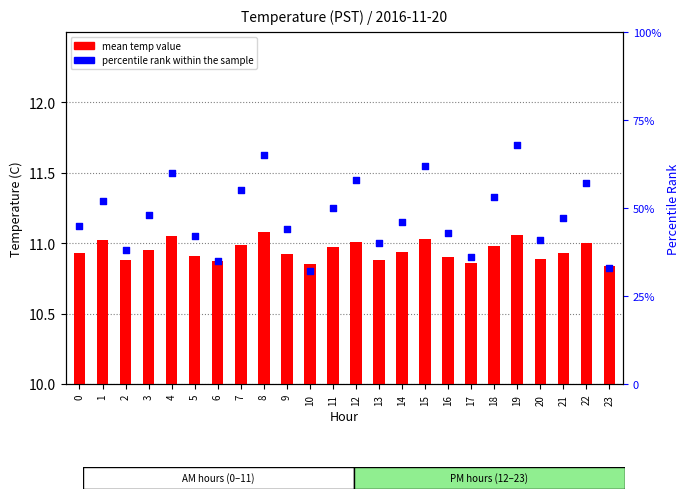

Which series has the largest Y range (max minus min)?

percentile rank within the sample